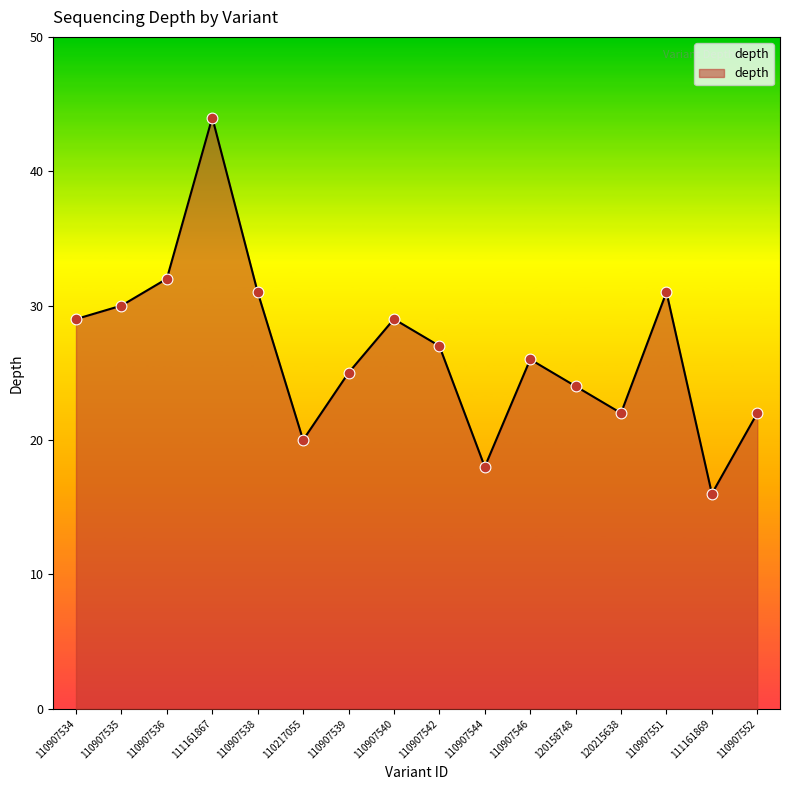

Between 120158748 and 110907544, which is larger?

120158748